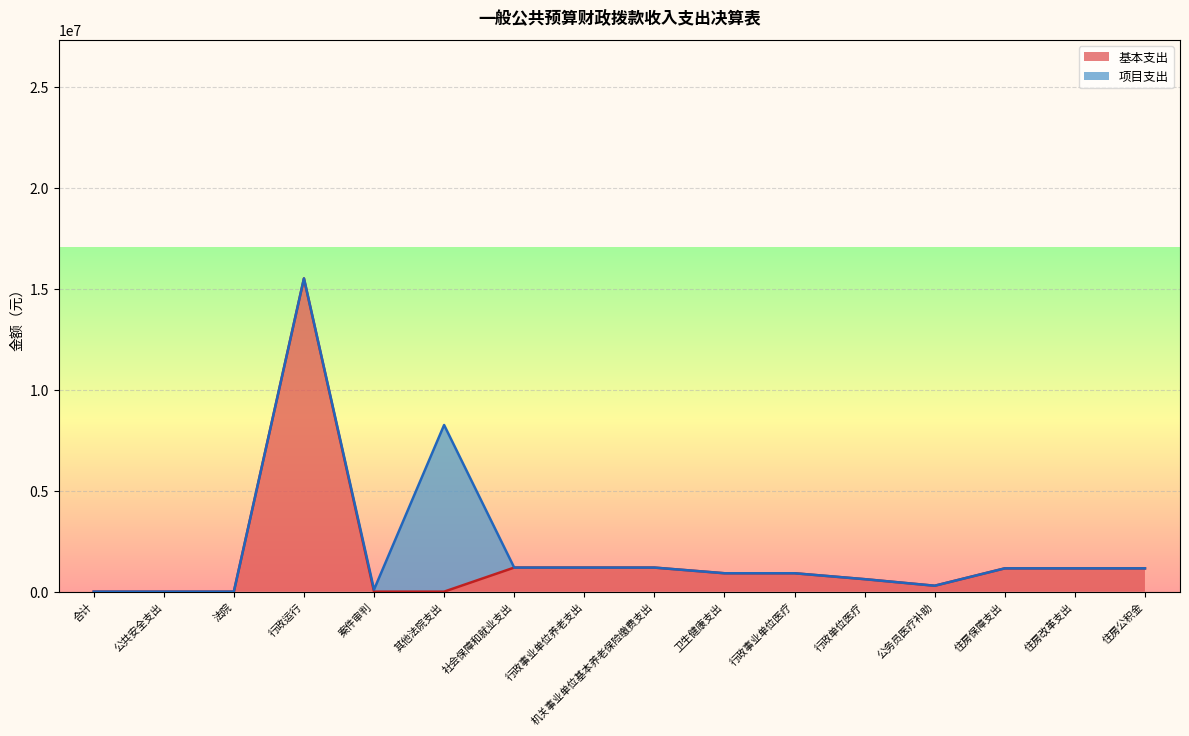

What is the greatest value displayed?

15504877.8